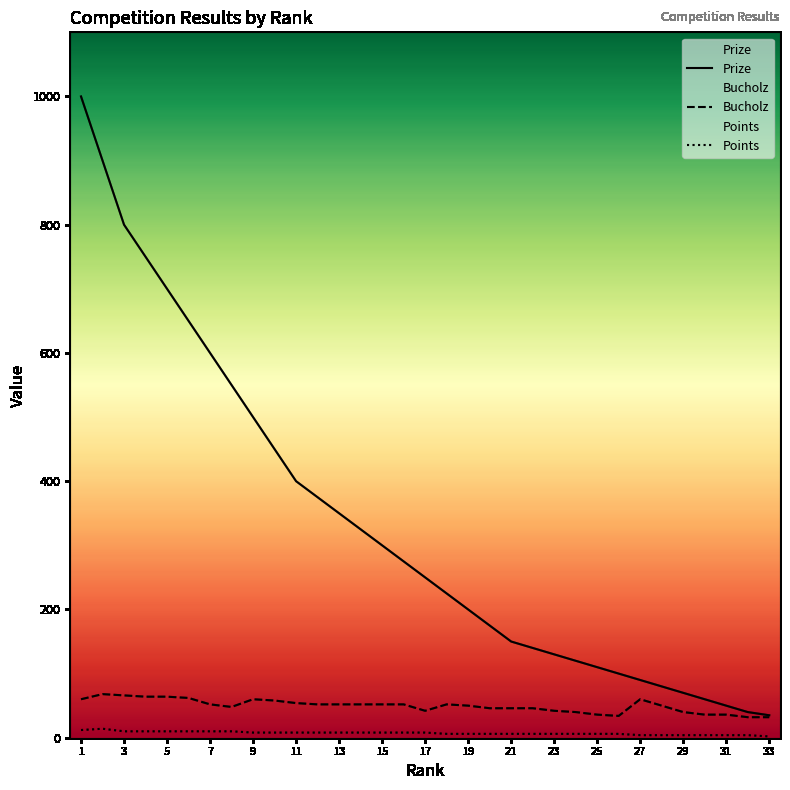

Which category has the lowest value in the Prize series?

33